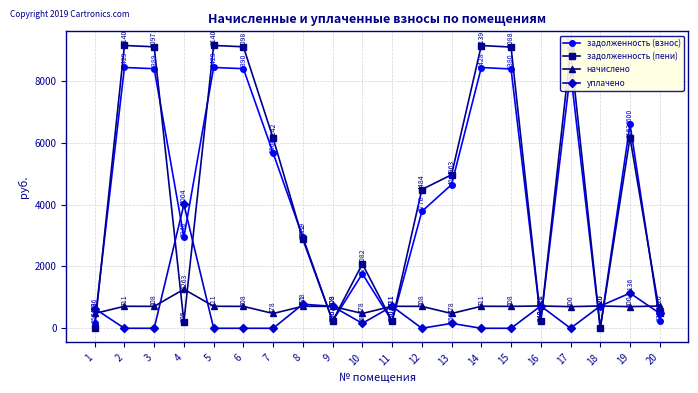

How many data points in задолженность (пени) are above 4962?

10